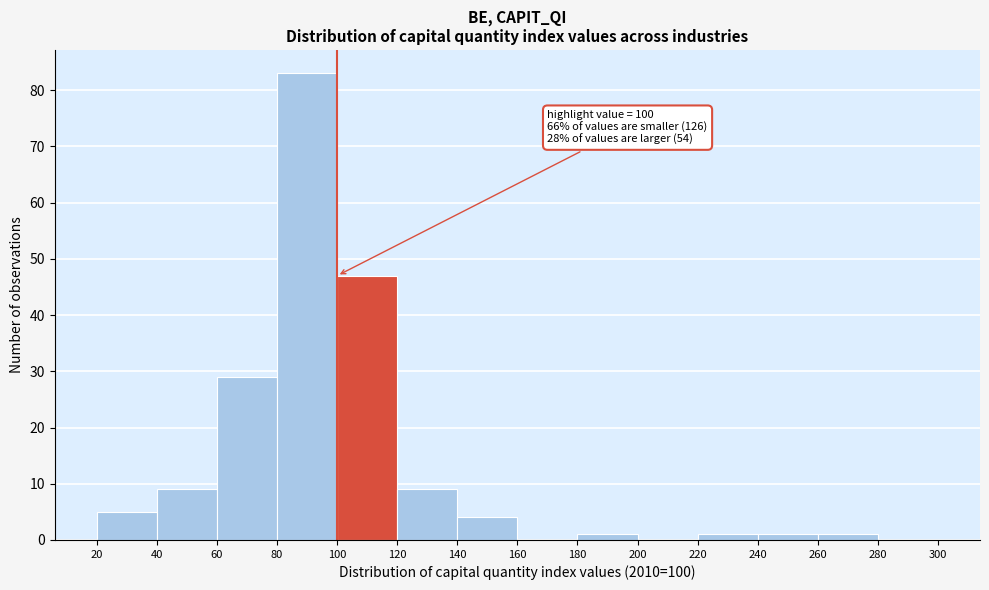

Which range on the x-axis has the tallest bar?

80 to 100